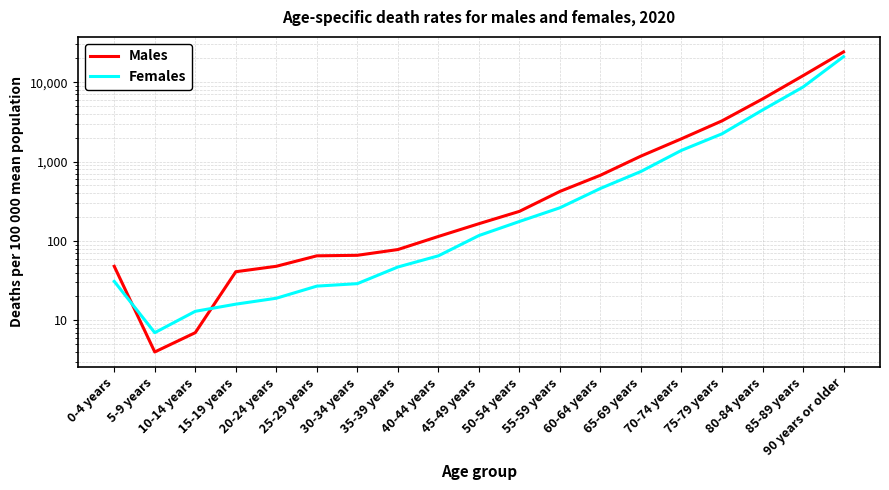

What are all the series names shown in the legend?

Males, Females